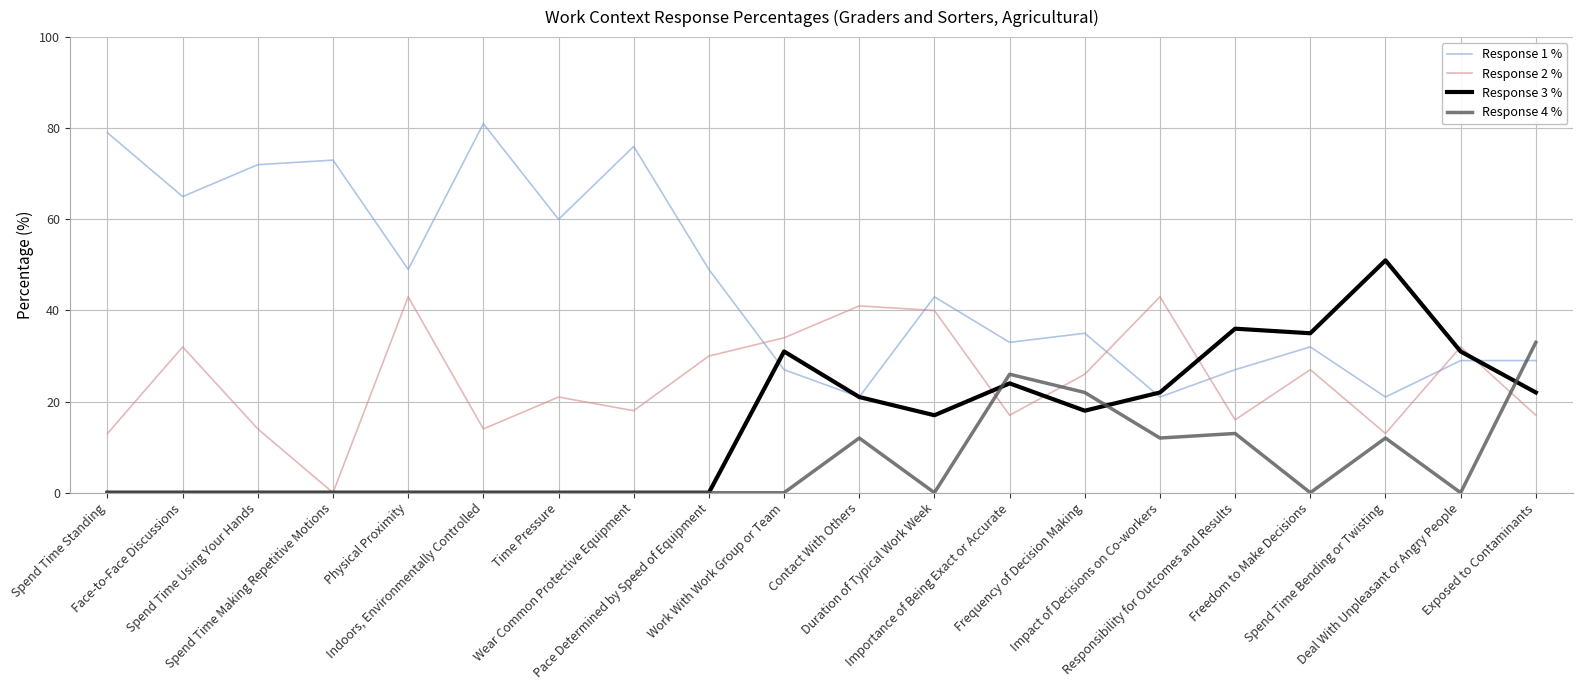

What is the maximum value for Response 3 %?

51